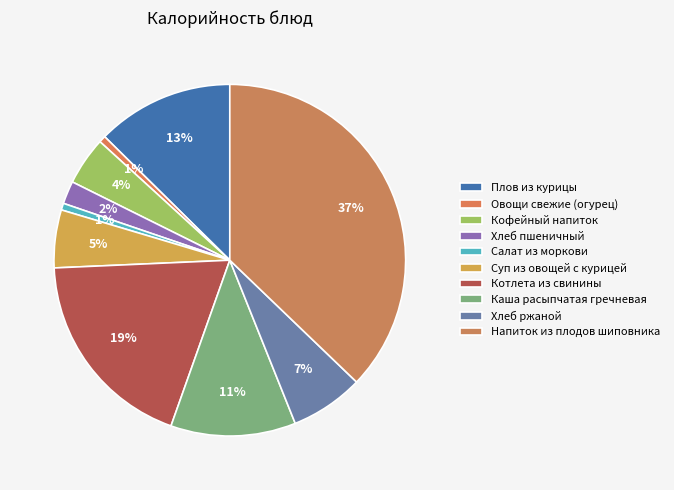

To the nearest percent, what is the average slice percentage?

10%